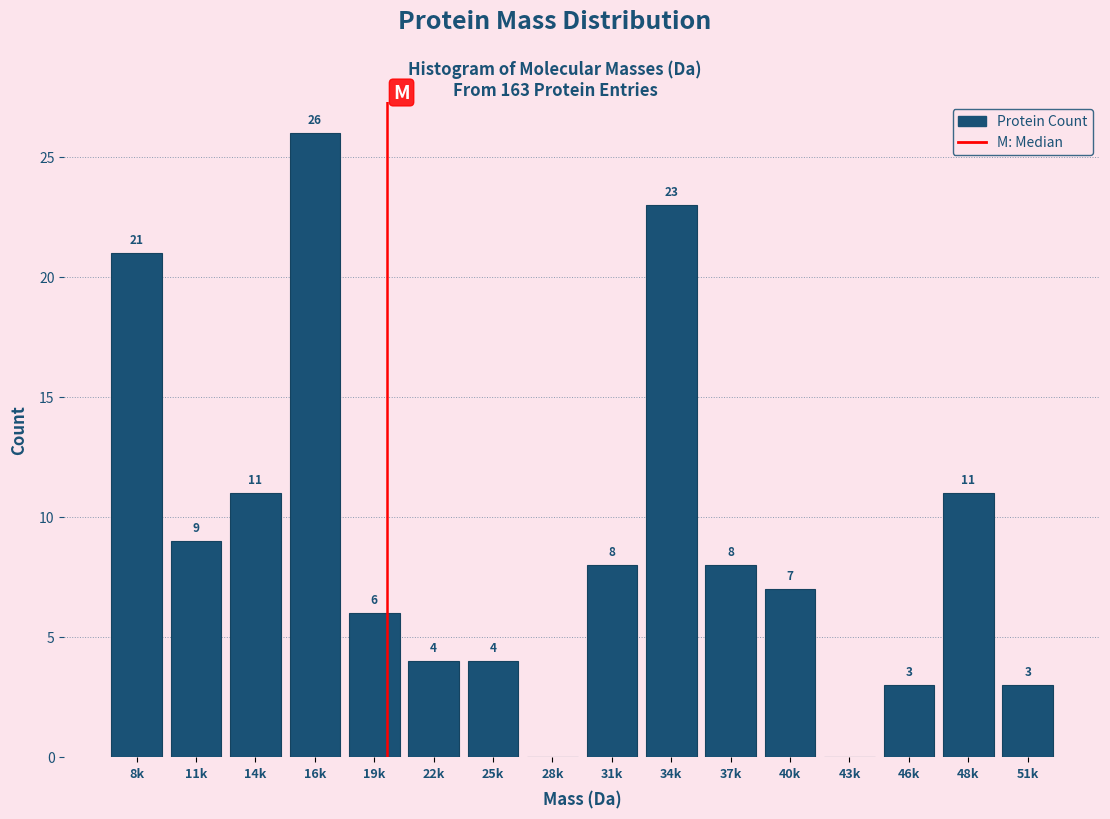

Reading left to right, what are all the values shown in this chart?

8k=21	11k=9	14k=11	16k=26	19k=6	22k=4	25k=4	28k=0	31k=8	34k=23	37k=8	40k=7	43k=0	46k=3	48k=11	51k=3